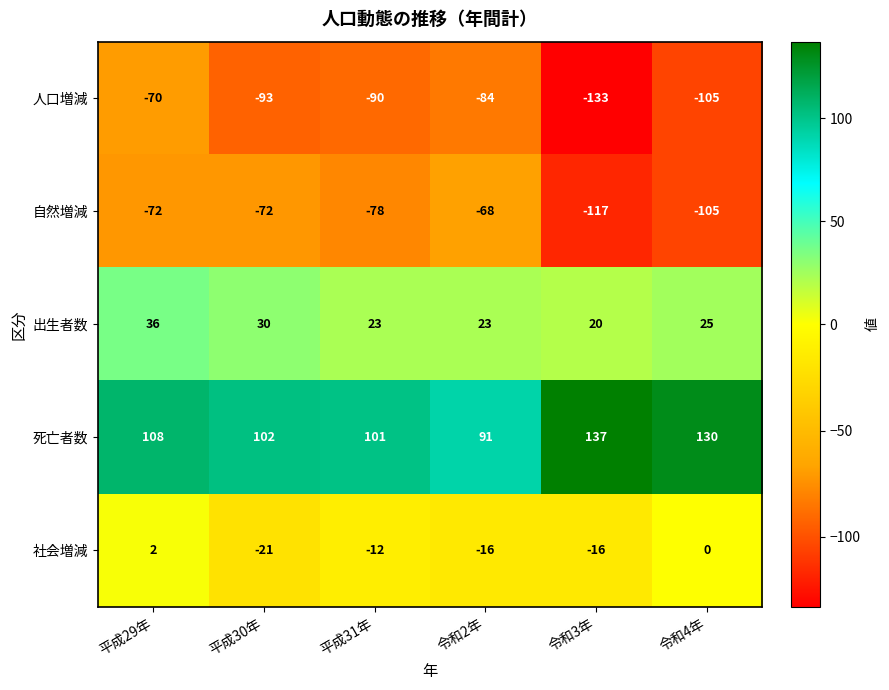

Reading left to right, transcribe all the data shown in this chart.

人口増減: -70	-93	-90	-84	-133	-105
自然増減: -72	-72	-78	-68	-117	-105
出生者数: 36	30	23	23	20	25
死亡者数: 108	102	101	91	137	130
社会増減: 2	-21	-12	-16	-16	0